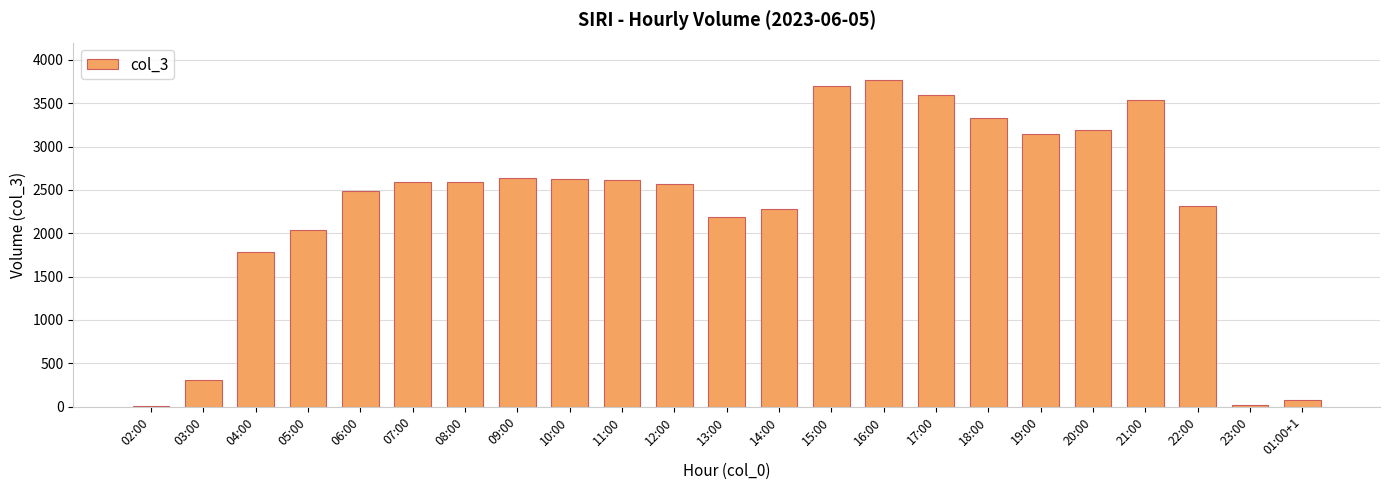

What is the maximum value shown in the chart?

3770